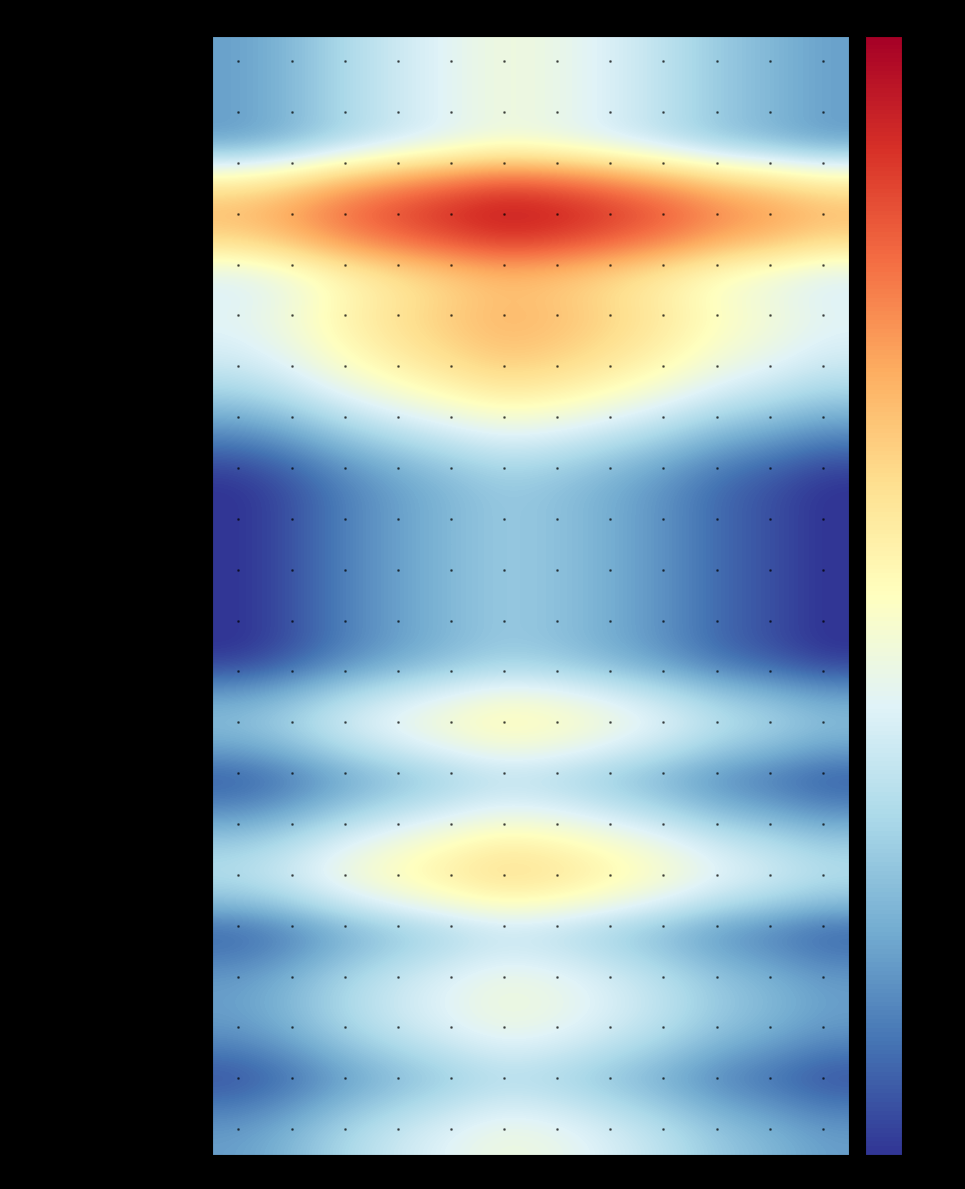

Reading left to right, what are all the values shown in this chart?

Carro para almacenamiento de notebooks: E=1.0	F=1.2	M=1.6	A=2.0	M=2.4	J=2.8	J=2.6	A=2.2	S=1.8	O=1.4	N=1.2	D=1.0
Rack de comunicaciones: E=1.0	F=1.2	M=1.6	A=2.0	M=2.4	J=2.8	J=2.6	A=2.2	S=1.8	O=1.4	N=1.2	D=1.0
Switch 48 bocas: E=1.0	F=1.2	M=1.6	A=2.0	M=2.4	J=2.8	J=2.6	A=2.2	S=1.8	O=1.4	N=1.2	D=1.0
Access point interior: E=8.0	F=9.6	M=12.8	A=16.0	M=19.2	J=22.4	J=20.8	A=17.6	S=14.4	O=11.2	N=9.6	D=8.0
Impresora multifunción: E=2.0	F=2.4	M=3.2	A=4.0	M=4.8	J=5.6	J=5.2	A=4.4	S=3.6	O=2.8	N=2.4	D=2.0
UPS para rack: E=2.5	F=3.0	M=4.0	A=5.0	M=6.0	J=7.0	J=6.5	A=5.5	S=4.5	O=3.5	N=3.0	D=2.5
Servidor de datos: E=2.0	F=2.4	M=3.2	A=4.0	M=4.8	J=5.6	J=5.2	A=4.4	S=3.6	O=2.8	N=2.4	D=2.0
Switch 24 puertos: E=1.0	F=1.2	M=1.6	A=2.0	M=2.4	J=2.8	J=2.6	A=2.2	S=1.8	O=1.4	N=1.2	D=1.0
Proyector de video: E=0.5	F=0.6	M=0.8	A=1.0	M=1.2	J=1.4	J=1.3	A=1.1	S=0.9	O=0.7	N=0.6	D=0.5
Scanner 3D: E=0.5	F=0.6	M=0.8	A=1.0	M=1.2	J=1.4	J=1.3	A=1.1	S=0.9	O=0.7	N=0.6	D=0.5
Plotter de Corte y Escaner: E=0.5	F=0.6	M=0.8	A=1.0	M=1.2	J=1.4	J=1.3	A=1.1	S=0.9	O=0.7	N=0.6	D=0.5
Cortadora grabadora láser: E=0.5	F=0.6	M=0.8	A=1.0	M=1.2	J=1.4	J=1.3	A=1.1	S=0.9	O=0.7	N=0.6	D=0.5
Teclado MIDI: E=0.5	F=0.6	M=0.8	A=1.0	M=1.2	J=1.4	J=1.3	A=1.1	S=0.9	O=0.7	N=0.6	D=0.5
Impresora 3D: E=1.5	F=1.8	M=2.4	A=3.0	M=3.6	J=4.2	J=3.9	A=3.3	S=2.7	O=2.1	N=1.8	D=1.5
Impresora color multifunción: E=0.5	F=0.6	M=0.8	A=1.0	M=1.2	J=1.4	J=1.3	A=1.1	S=0.9	O=0.7	N=0.6	D=0.5
Tableta digitalizadora I: E=1.0	F=1.2	M=1.6	A=2.0	M=2.4	J=2.8	J=2.6	A=2.2	S=1.8	O=1.4	N=1.2	D=1.0
Tableta digitalizadora II: E=2.0	F=2.4	M=3.2	A=4.0	M=4.8	J=5.6	J=5.2	A=4.4	S=3.6	O=2.8	N=2.4	D=2.0
Impresora Plotter: E=0.5	F=0.6	M=0.8	A=1.0	M=1.2	J=1.4	J=1.3	A=1.1	S=0.9	O=0.7	N=0.6	D=0.5
Televisor de 70": E=1.0	F=1.2	M=1.6	A=2.0	M=2.4	J=2.8	J=2.6	A=2.2	S=1.8	O=1.4	N=1.2	D=1.0
Soporte TV 70": E=1.0	F=1.2	M=1.6	A=2.0	M=2.4	J=2.8	J=2.6	A=2.2	S=1.8	O=1.4	N=1.2	D=1.0
Sistema de sonido: E=0.5	F=0.6	M=0.8	A=1.0	M=1.2	J=1.4	J=1.3	A=1.1	S=0.9	O=0.7	N=0.6	D=0.5
Cámara para videoconferencia: E=1.0	F=1.2	M=1.6	A=2.0	M=2.4	J=2.8	J=2.6	A=2.2	S=1.8	O=1.4	N=1.2	D=1.0